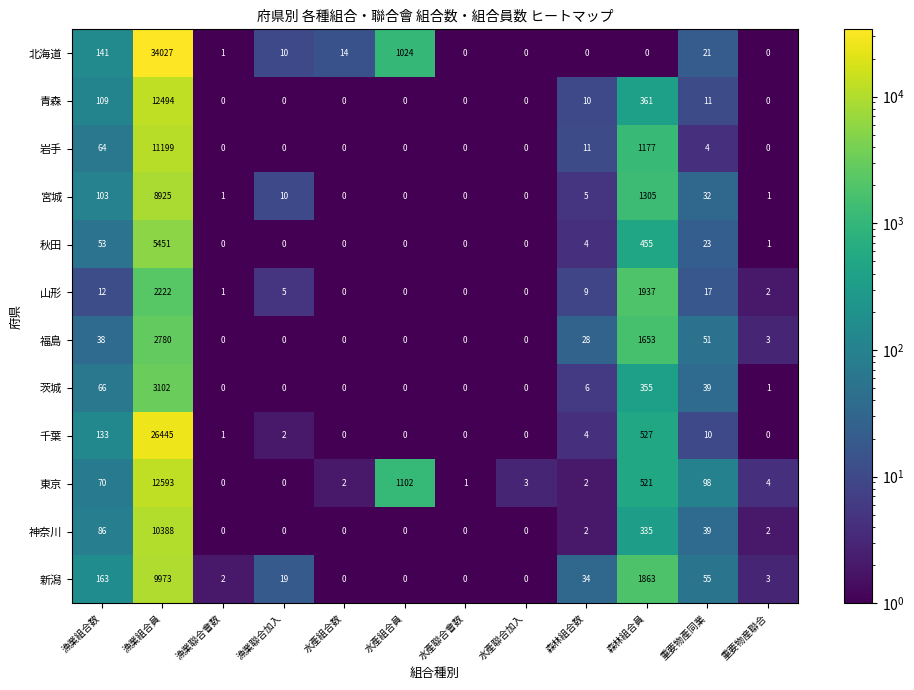

Read the 茨城 value at 漁業組合数, to the nearest 50.

50